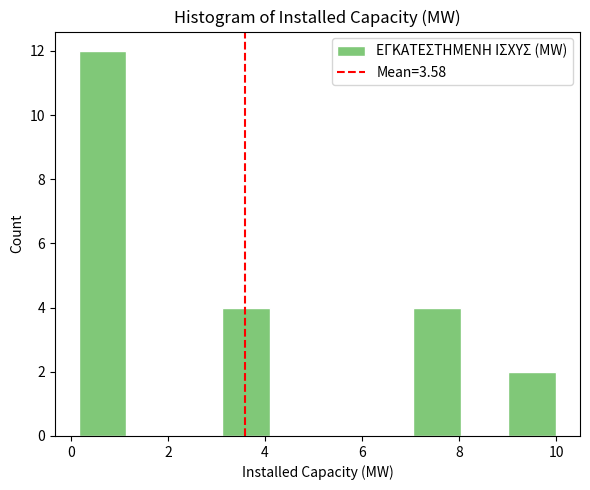

Over which range of the x-axis is the bar tallest?

0.2 to 1.2